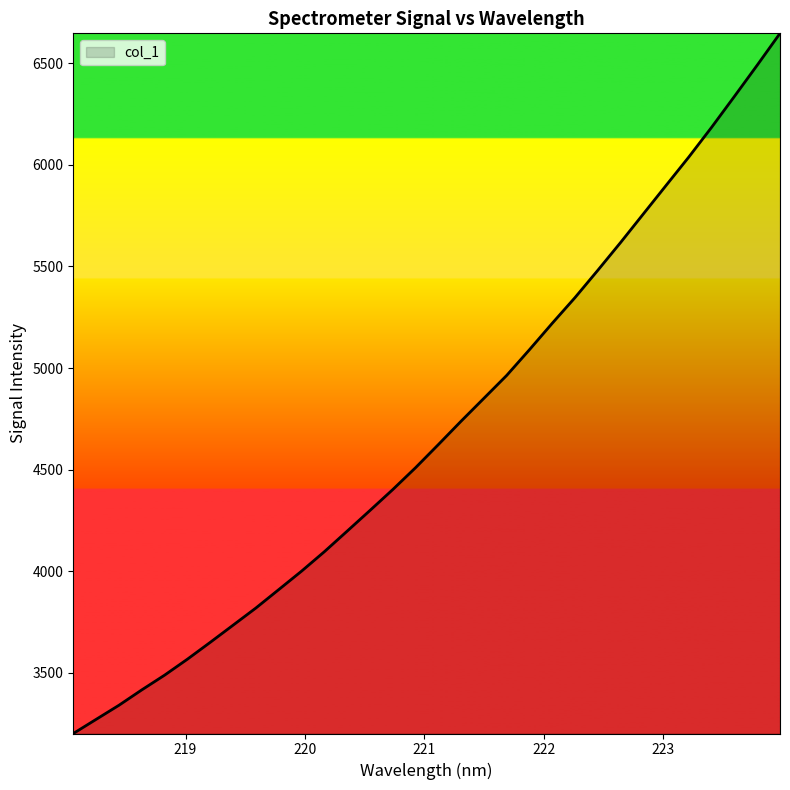

What is the greatest value displayed?

6646.9